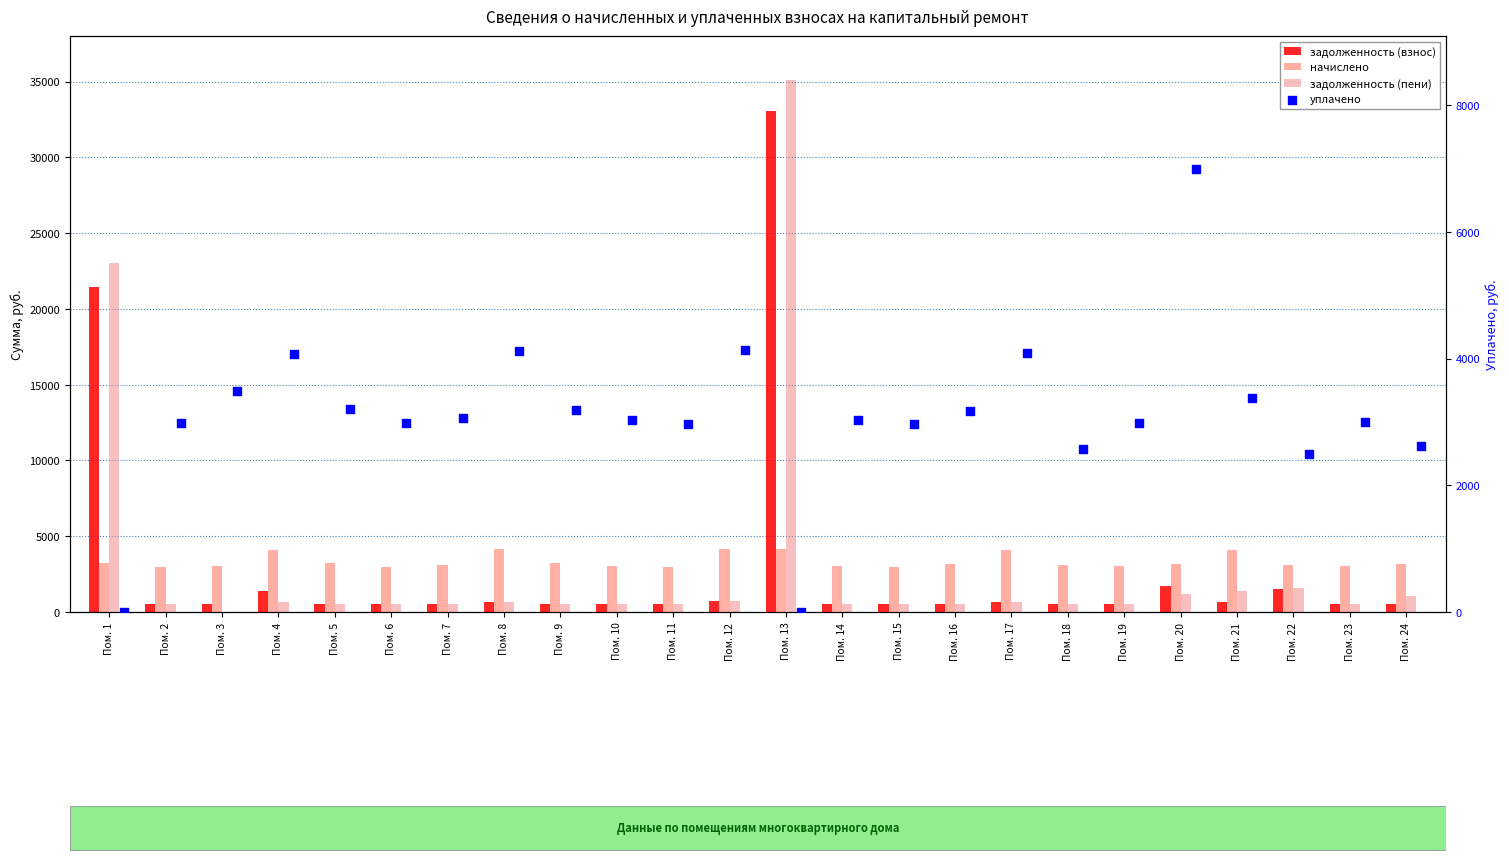

Which series has the largest total across all categories?

начислено